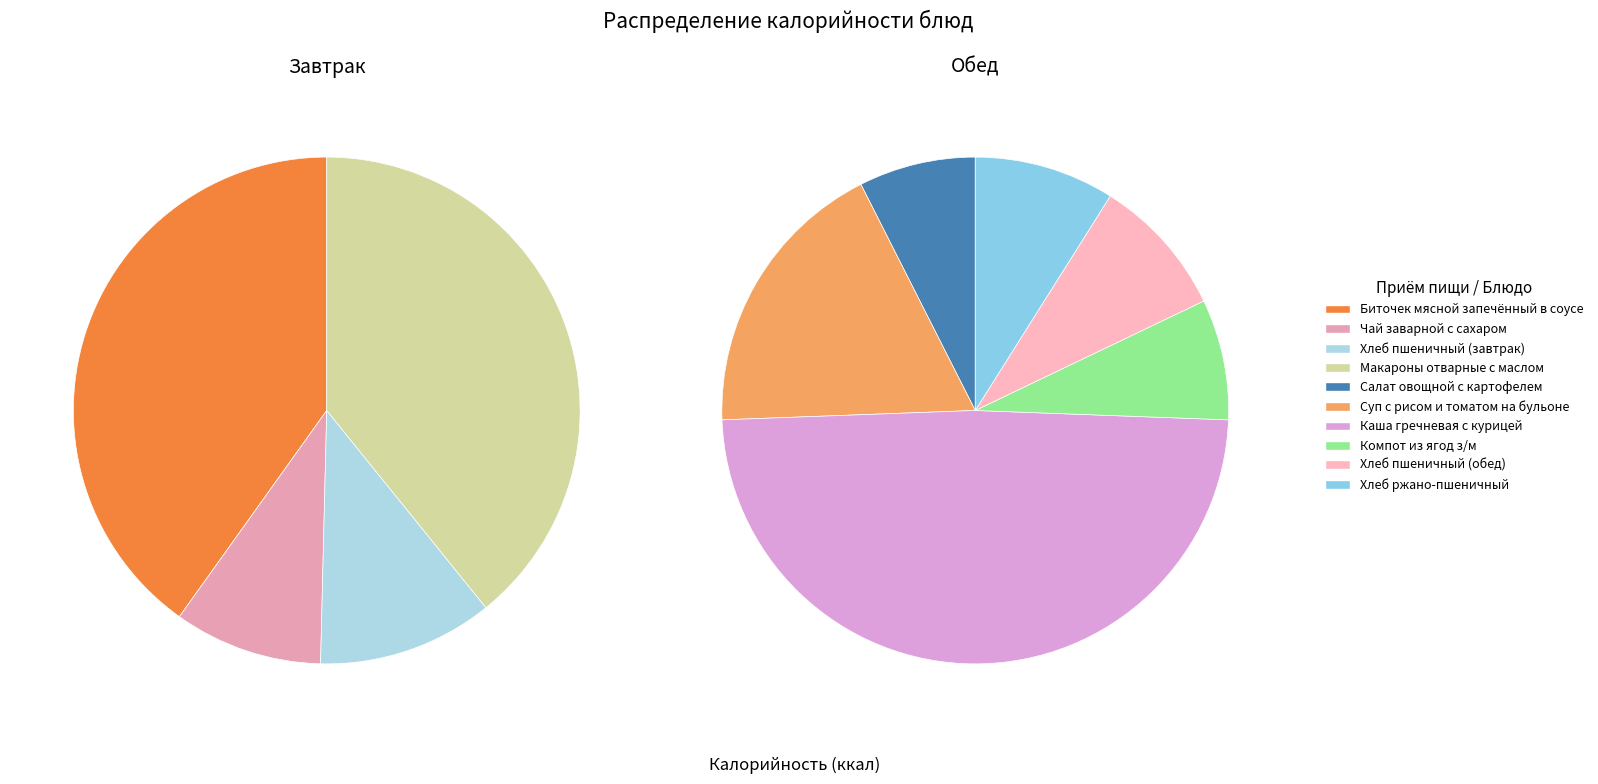

Which category has the biggest portion of the pie?

Биточек мясной запечённый в соусе